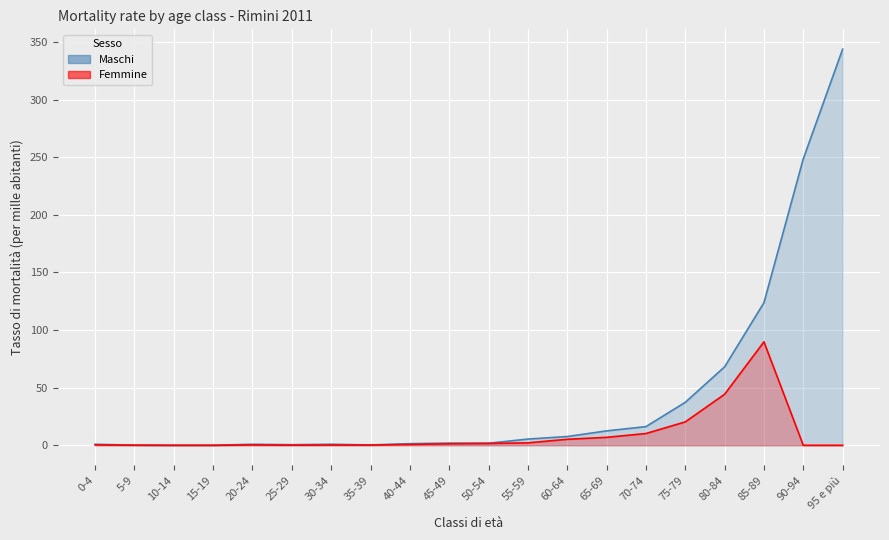

What is the value of the Maschi_tasso point at the 16th from the left?

37.3